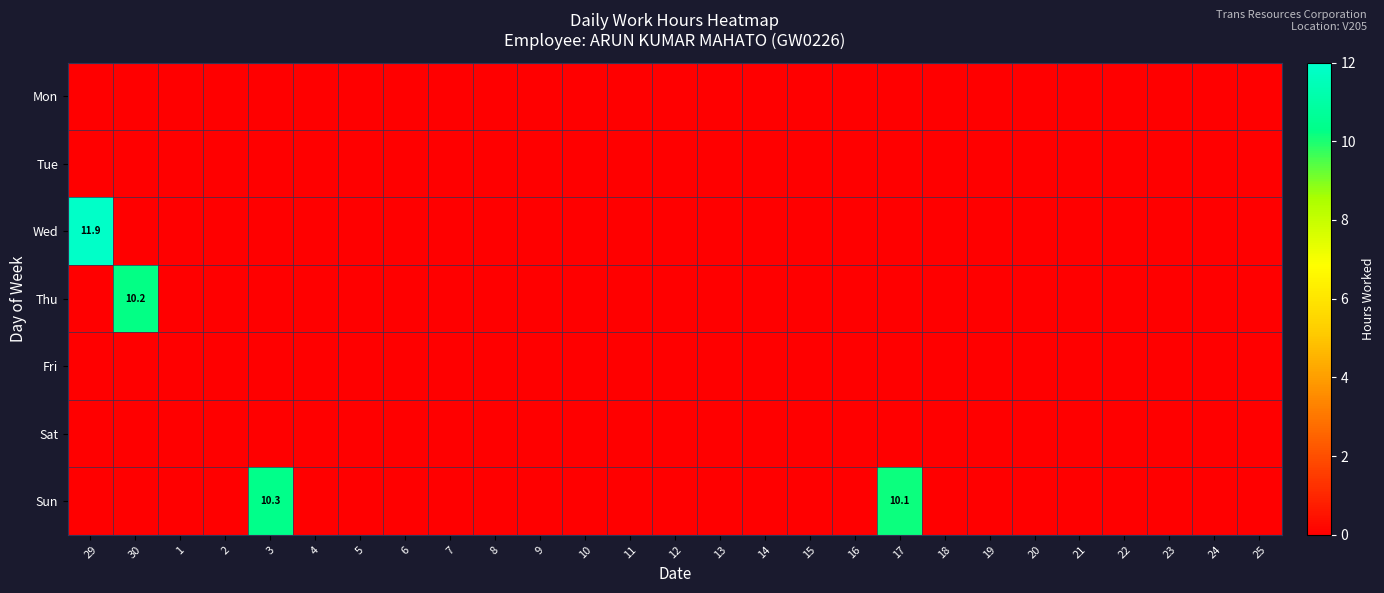

Which series has the largest total across all categories?

Sun